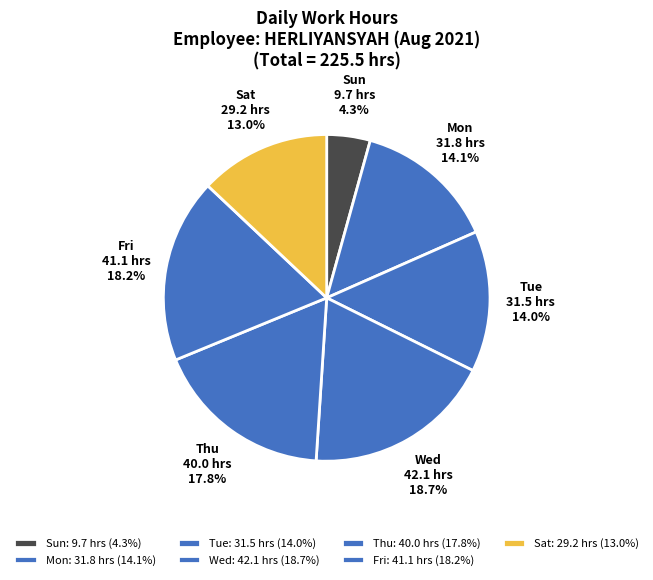

Is there any slice that represents more than half of the pie?

No